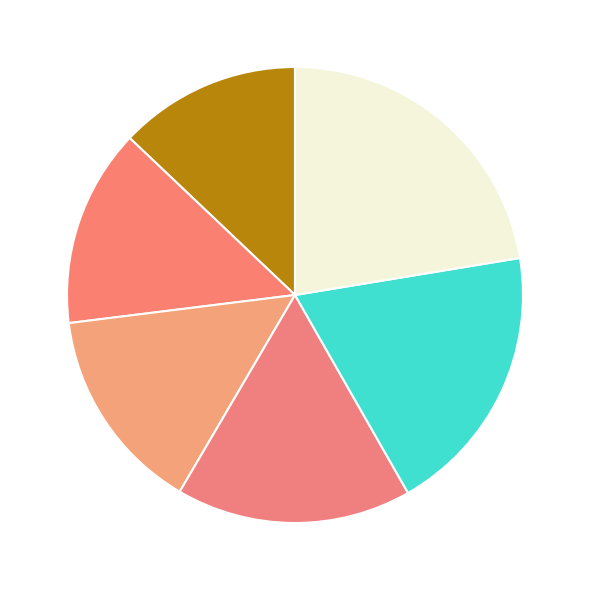

To the nearest percent, what is the difference between the largest and smallest slice percentages?

9%